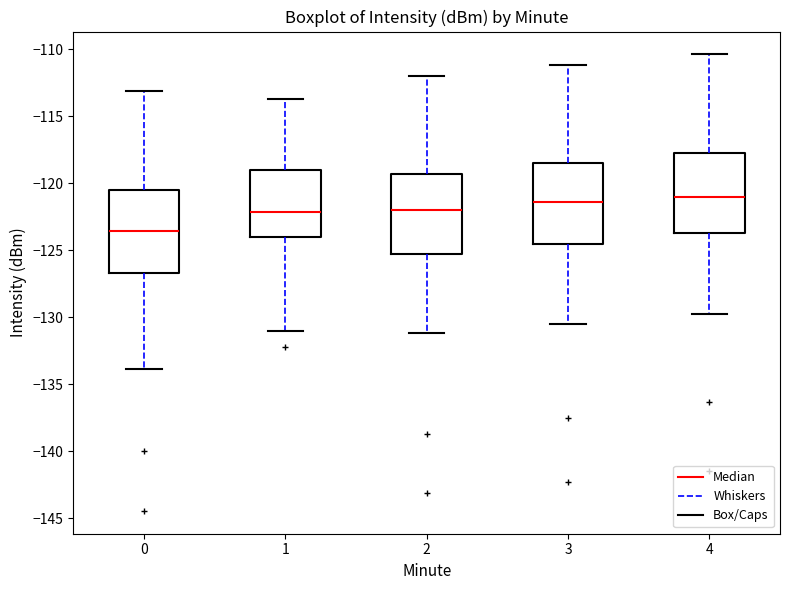

Reading left to right, transcribe this box plot: for each box, give where its median line is, the range the box spans, and where its two whiskers end, as read against the y-axis. The values are not printed on the chart, so give them approximately, as read against the axis.

0: median -123.5, box -126.5 to -120.5, whiskers -134.0 to -113.0
1: median -122.0, box -124.0 to -119.0, whiskers -131.0 to -113.5
2: median -122.0, box -125.5 to -119.5, whiskers -131.0 to -112.0
3: median -121.5, box -124.5 to -118.5, whiskers -130.5 to -111.0
4: median -121.0, box -123.5 to -117.5, whiskers -130.0 to -110.5